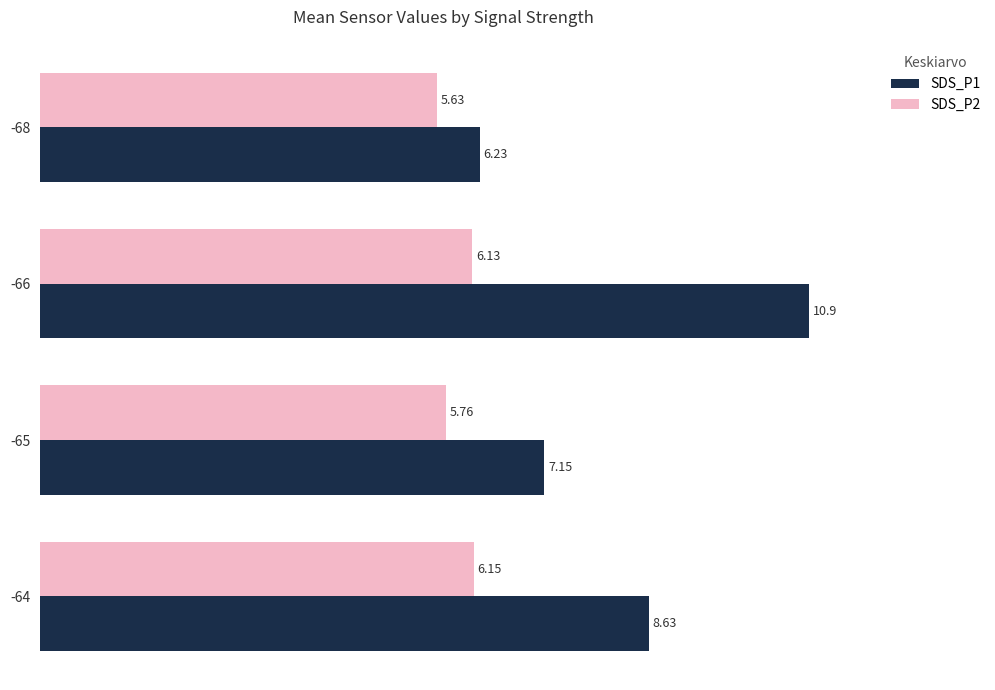

Rank the series by their average value, from highest to lowest.

SDS_P1, SDS_P2